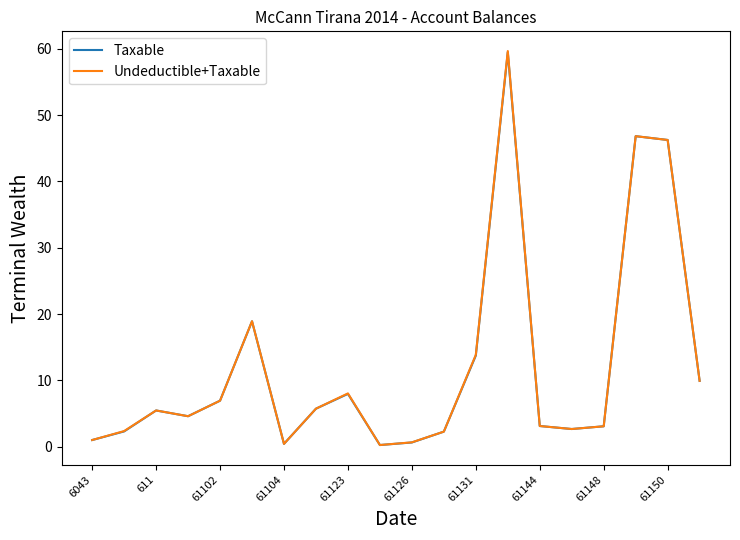

What is the difference between the second highest and second lowest values in the Undeductible+Taxable series?

46.4